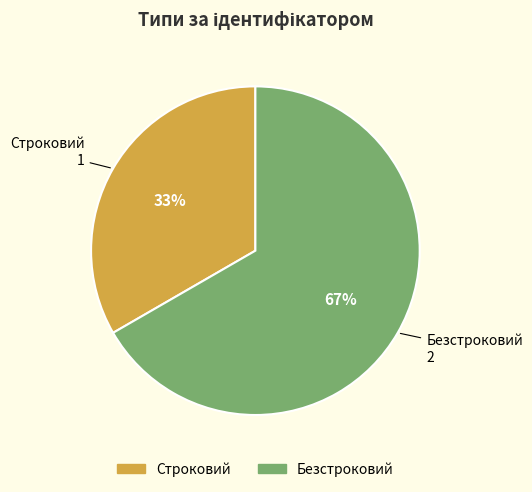

Combined, do Безстроковий and Строковий account for over 50%?

Yes